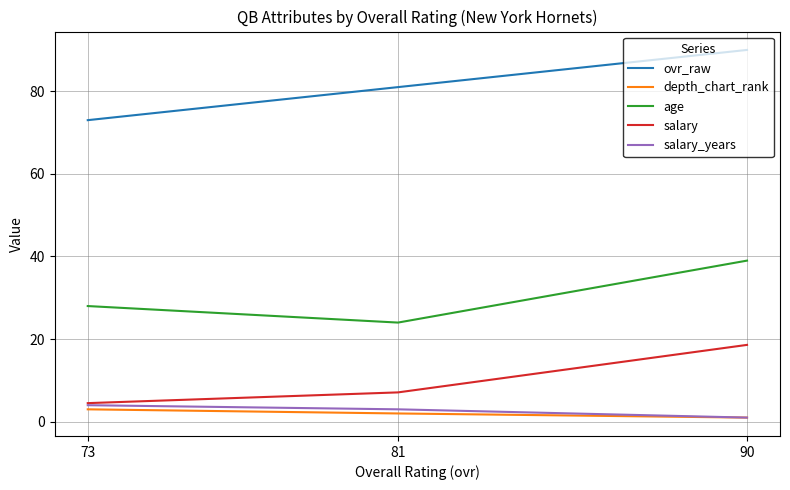

How many values in the depth_chart_rank series exceed 2?

1